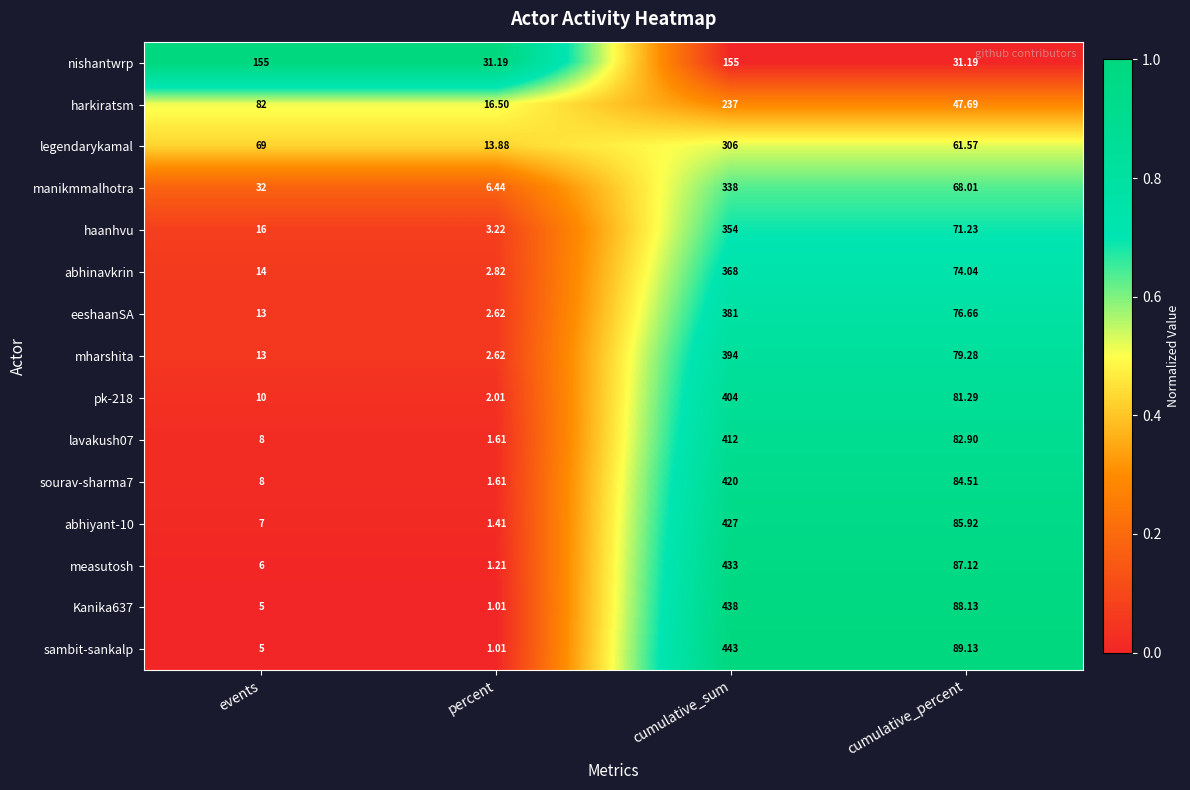

Is the value of abhinavkrin at cumulative_sum greater than the value of pk-218 at cumulative_sum?

No